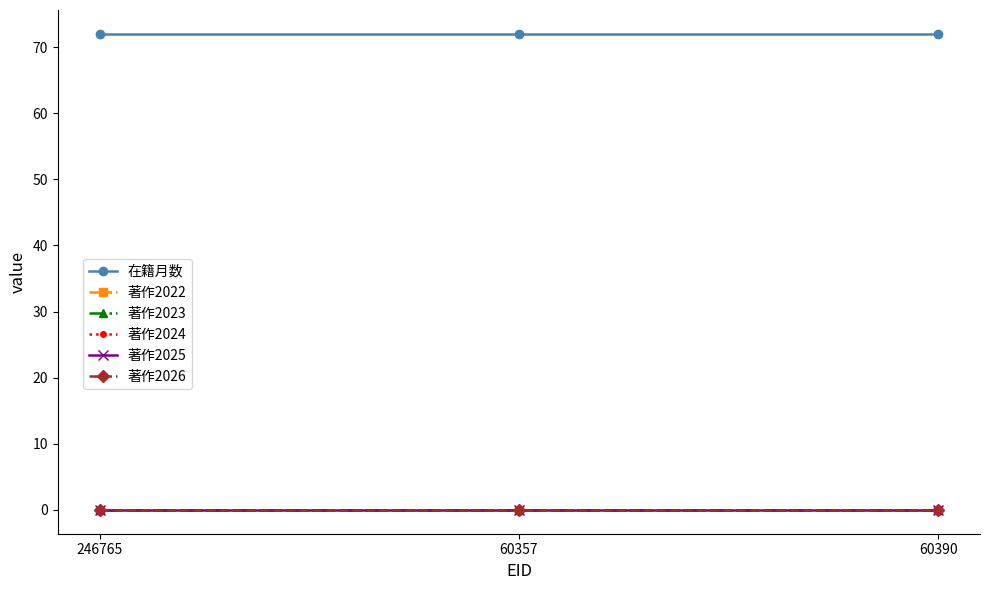

Reading left to right, list all the values displayed in this chart.

在籍月数: 246765=72	60357=72	60390=72
著作2022: 246765=0	60357=0	60390=0
著作2023: 246765=0	60357=0	60390=0
著作2024: 246765=0	60357=0	60390=0
著作2025: 246765=0	60357=0	60390=0
著作2026: 246765=0	60357=0	60390=0